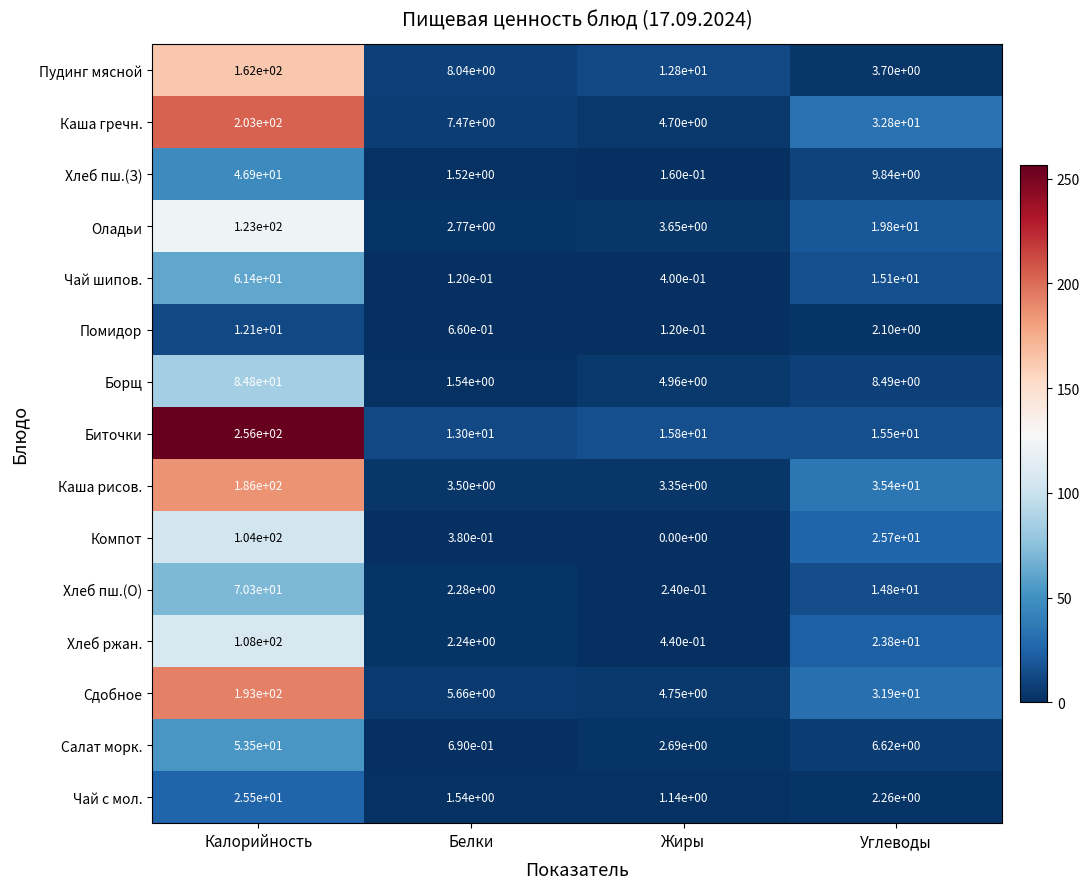

What is the total value across all series at Белки?

51.4